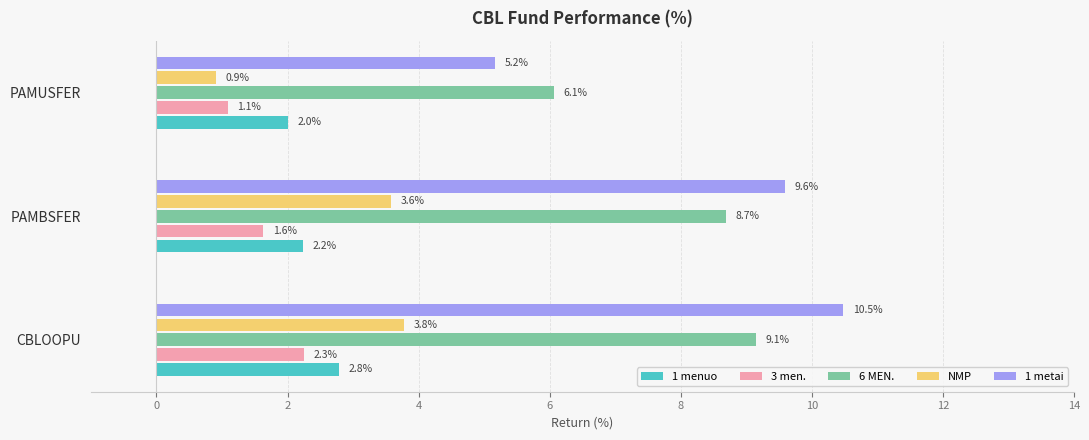

At how many categories does at least one series exceed 1?

3